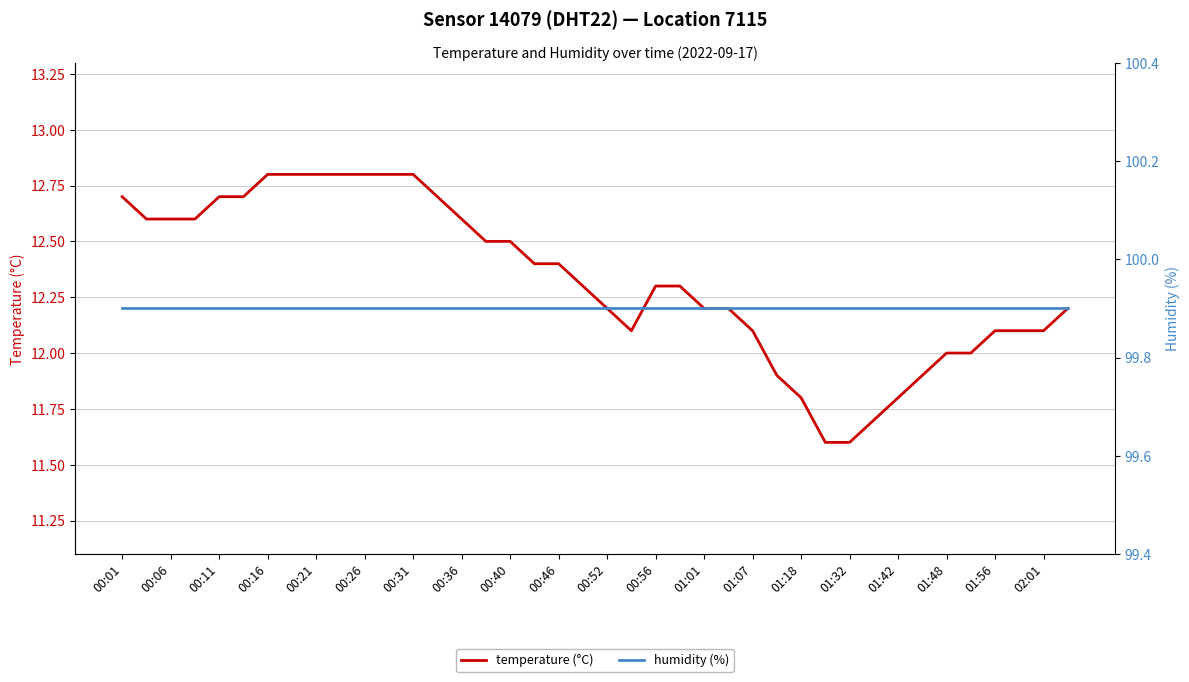

What is the minimum value for humidity (%)?

99.9